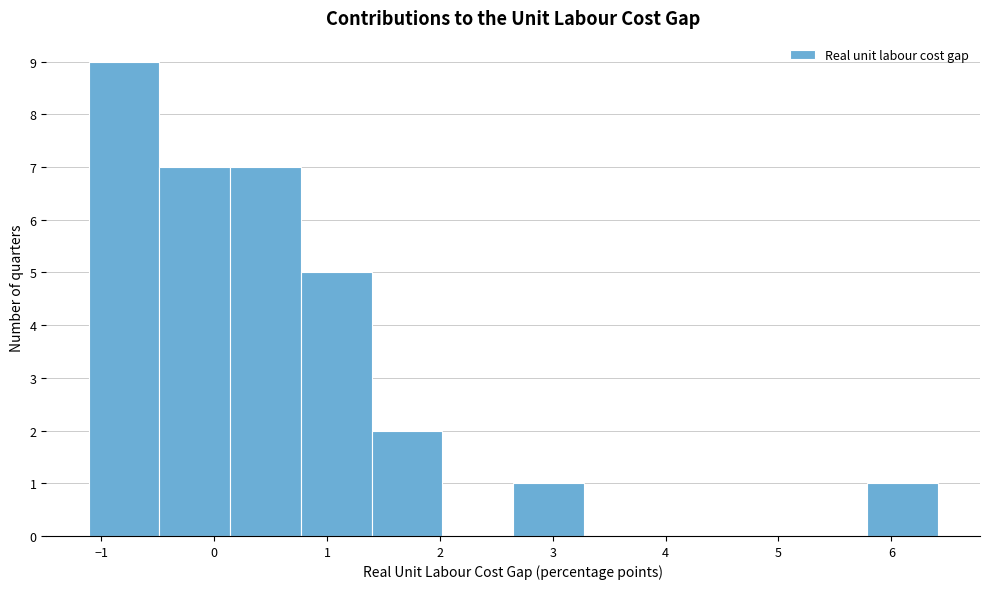

Reading left to right, transcribe this chart: for each bar, give the range it covers on the x-axis and its height. Neither the bar edges nor the heights are printed on the chart, so give them approximately, as read against the axes.

-1.1 to -0.5: 9
-0.5 to 0.1: 7
0.1 to 0.8: 7
0.8 to 1.4: 5
1.4 to 2.0: 2
2.0 to 2.6: 0
2.6 to 3.3: 1
3.3 to 3.9: 0
3.9 to 4.5: 0
4.5 to 5.2: 0
5.2 to 5.8: 0
5.8 to 6.4: 1